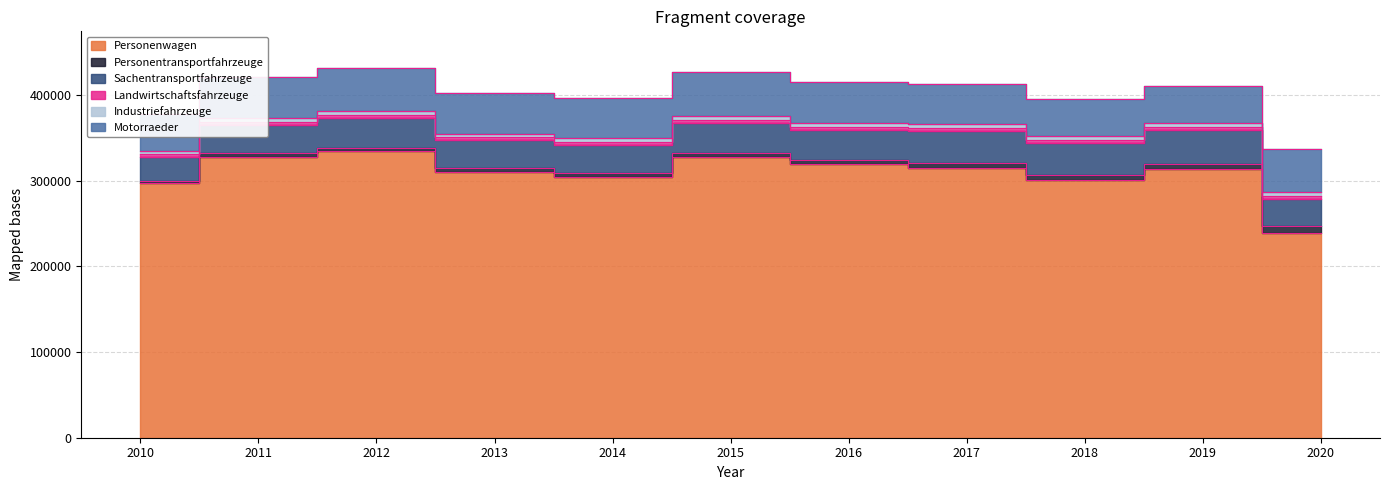

True or false: Industriefahrzeuge and Motorraeder cross at least once.

False